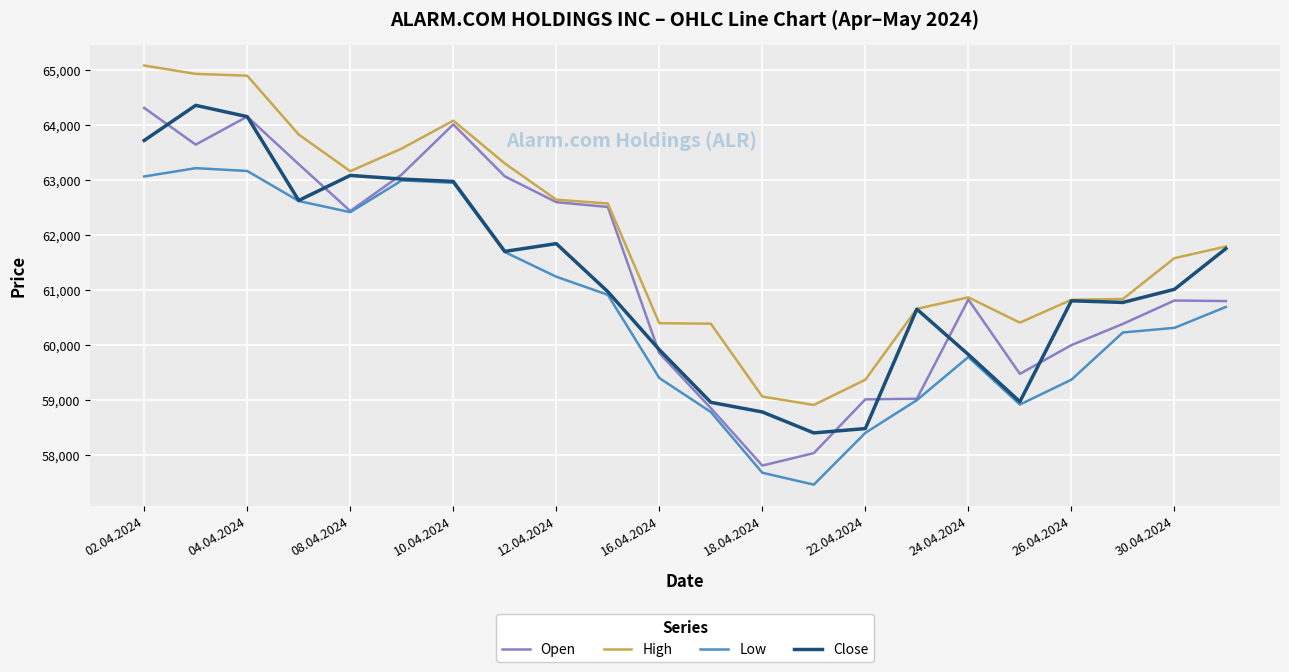

Which series has the widest spread of values?

Open